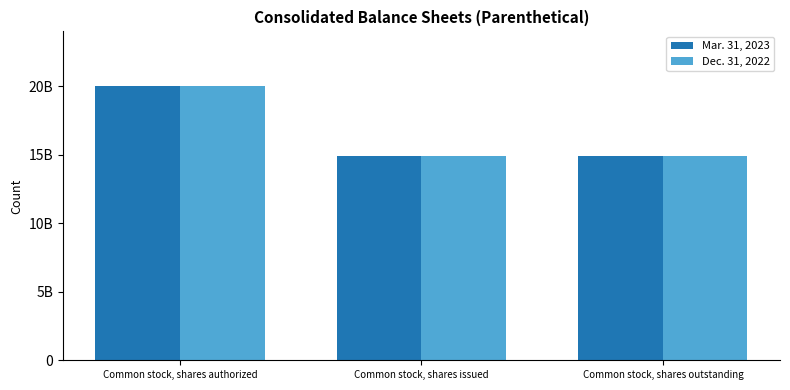

Reading right to left, transcribe all the data shown in this chart.

Mar. 31, 2023: 14921968000	14921968000	20000000000
Dec. 31, 2022: 14921968000	14921968000	20000000000